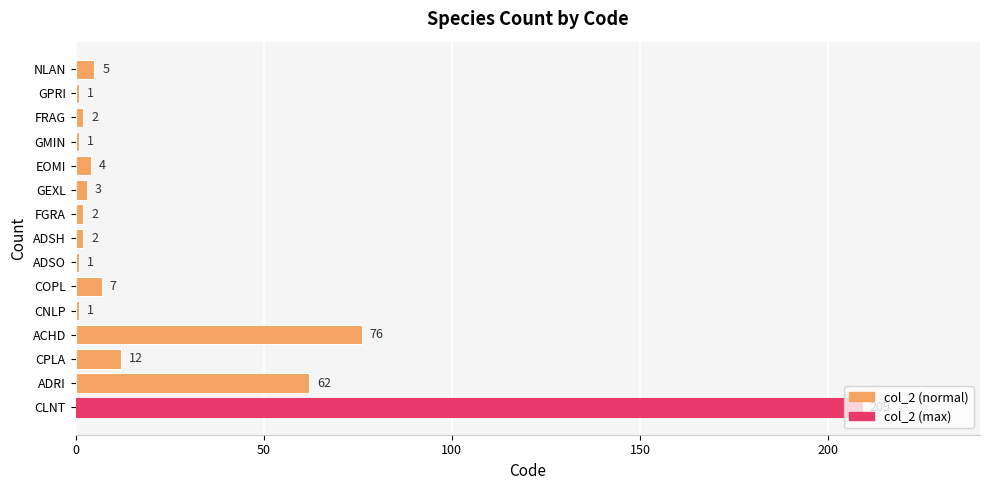

What is the difference between the maximum and minimum values?

208